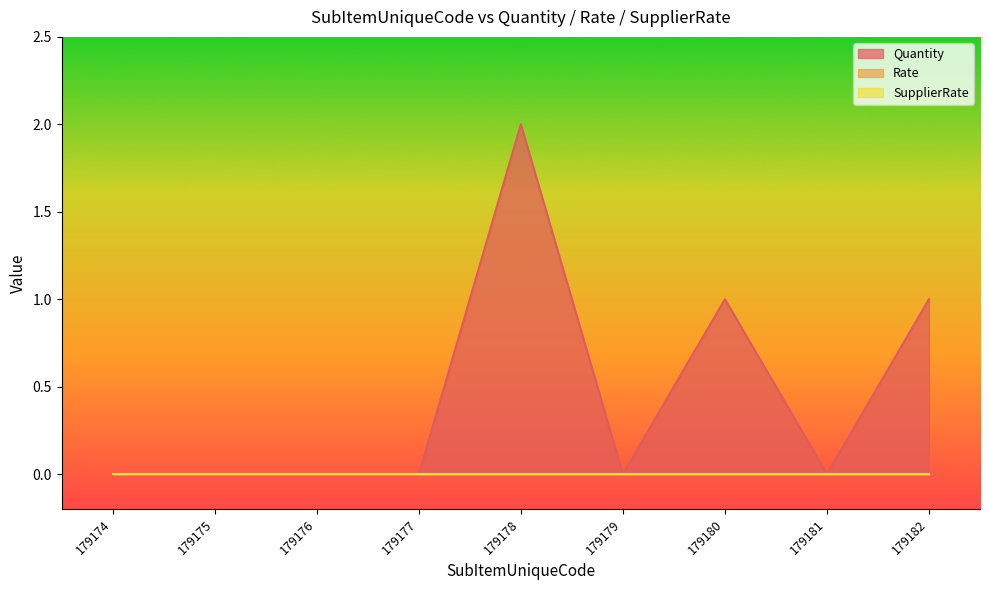

What are all the series names shown in the legend?

Quantity, Rate, SupplierRate